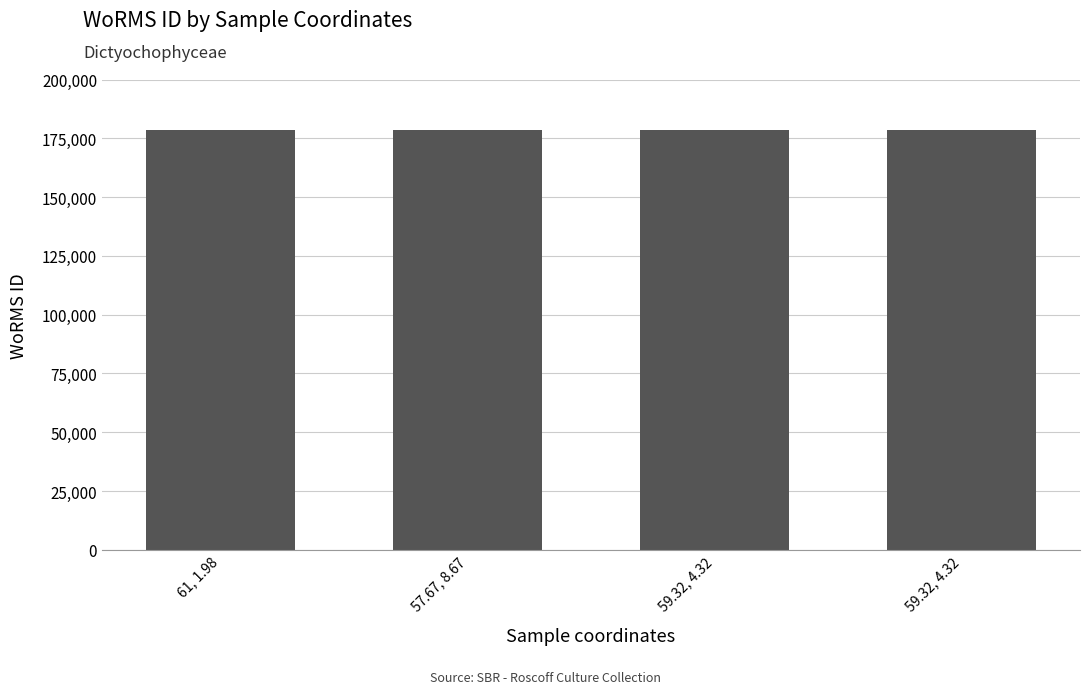

What is the change in value from 61, 1.98 to 57.67, 8.67?

+1